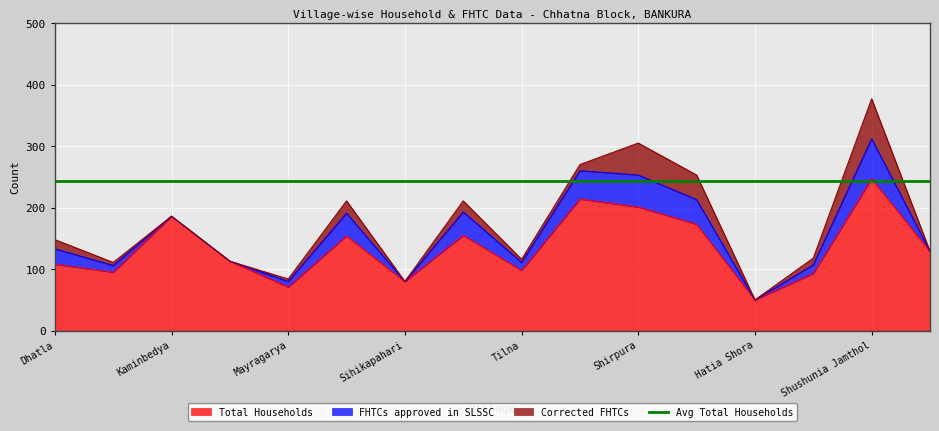

True or false: Total Households has a value of 80 at Sihikapahari.

True